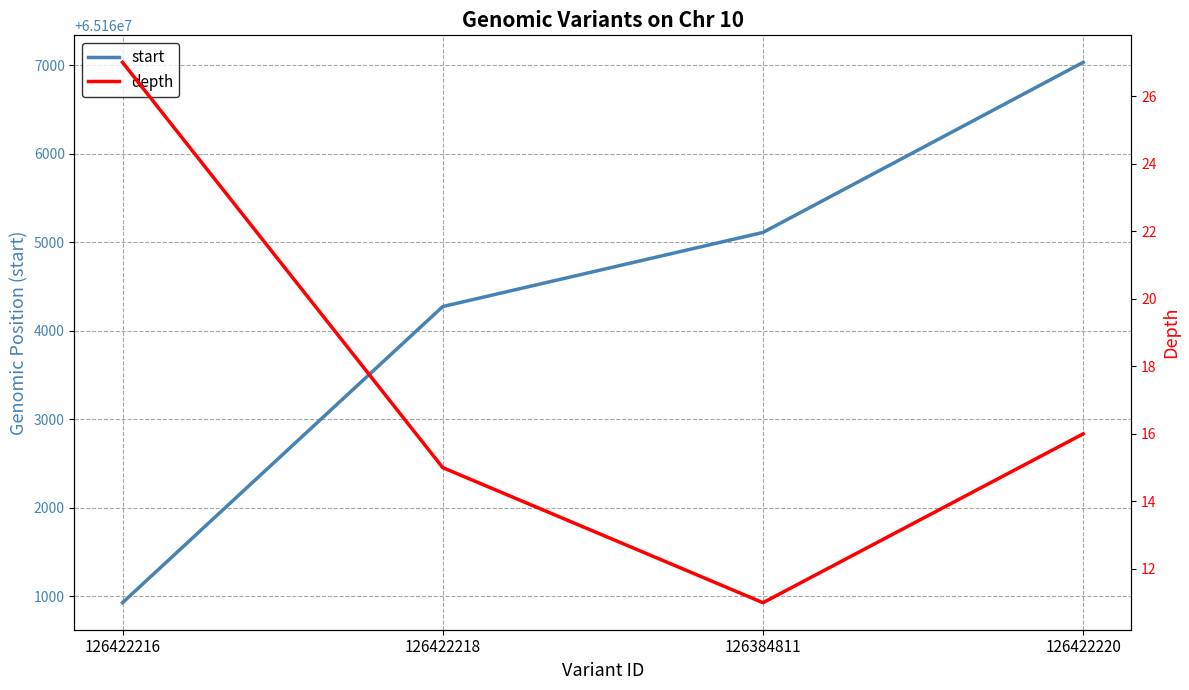

Reading left to right, transcribe all the data shown in this chart.

start: 126422216=65160927	126422218=65164272	126384811=65165109	126422220=65167030
depth: 126422216=27	126422218=15	126384811=11	126422220=16